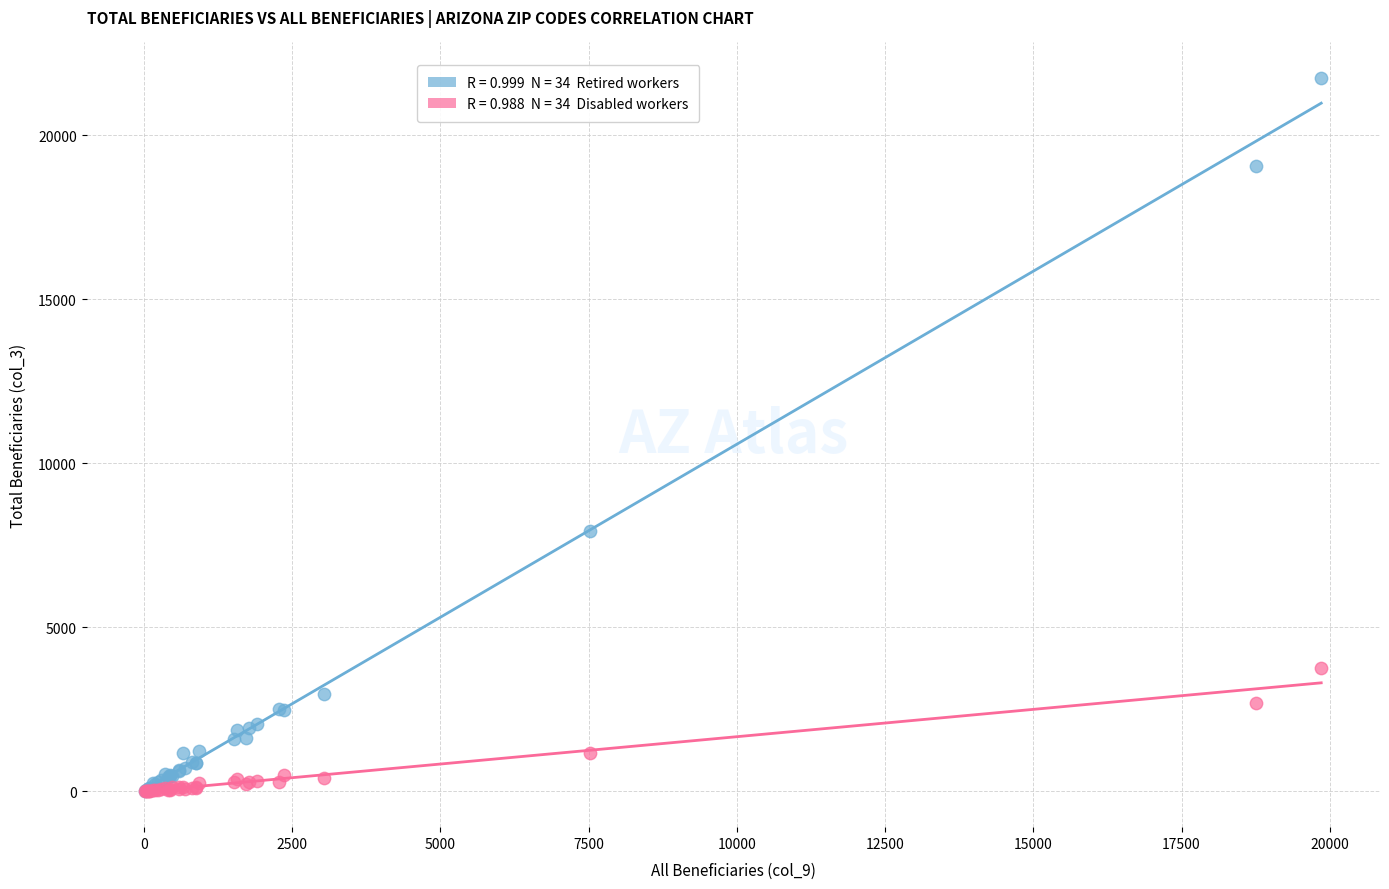

Across all series, what Y value is closest to 10870?

7925